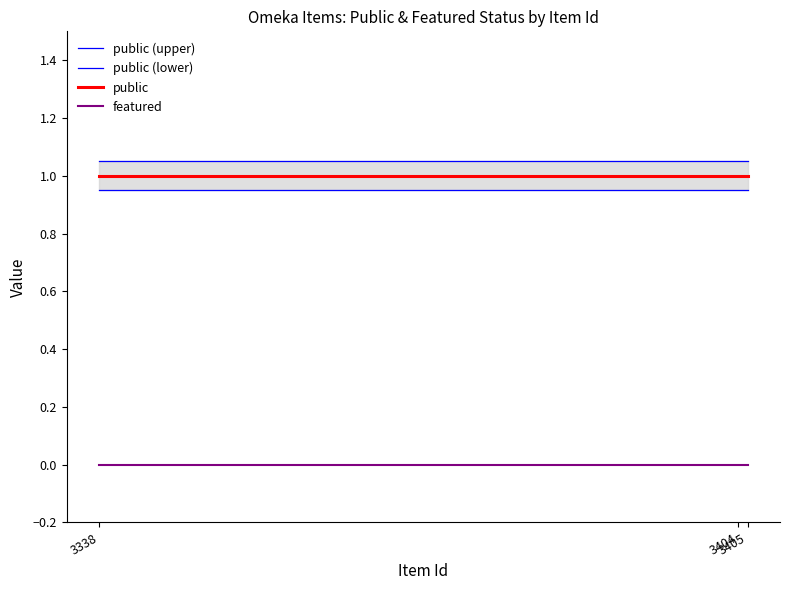

List the labels in order of public value, smallest first.

3338, 3404, 3405